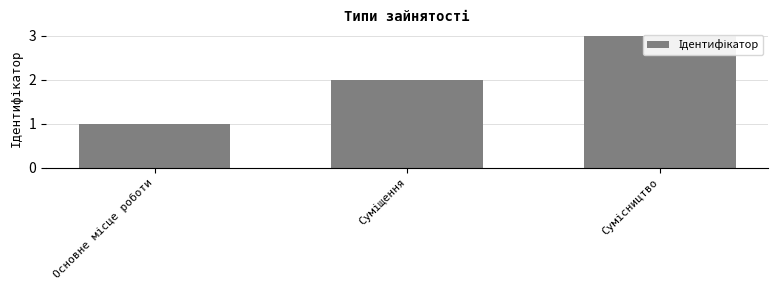

Reading left to right, extract all data points from this chart.

Основне місце роботи=1	Суміщення=2	Сумісництво=3